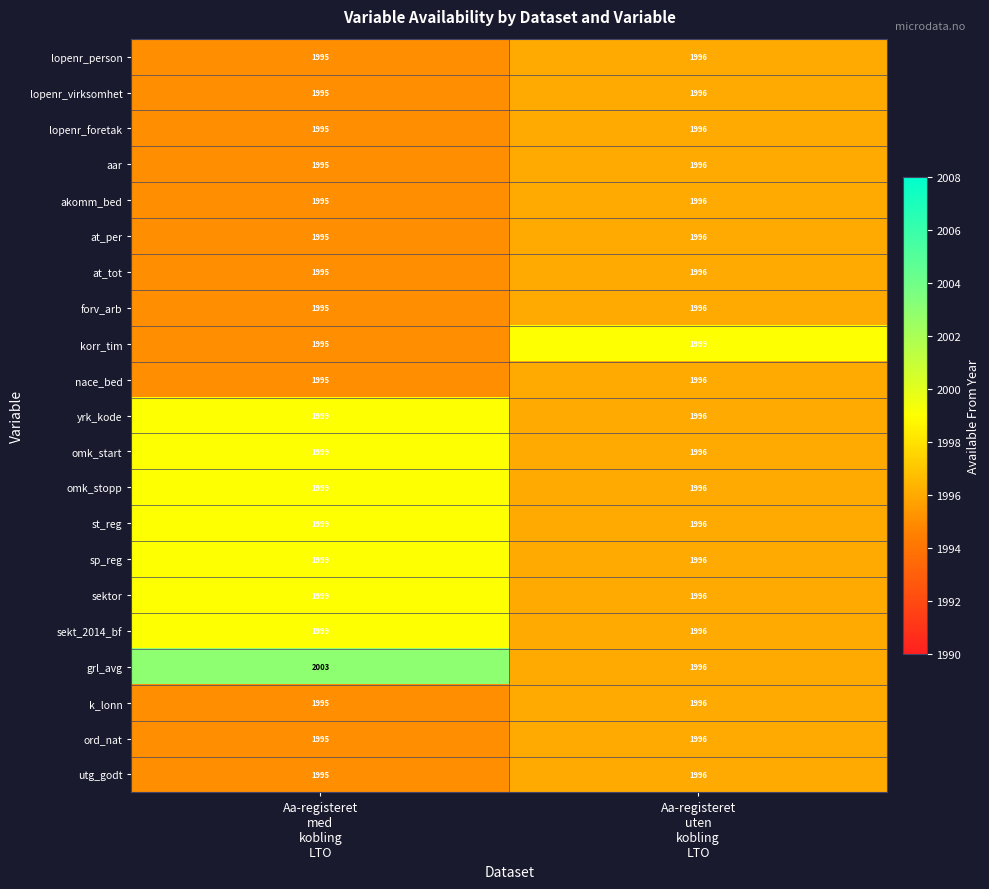

What is the sum of all sp_reg values?

3995